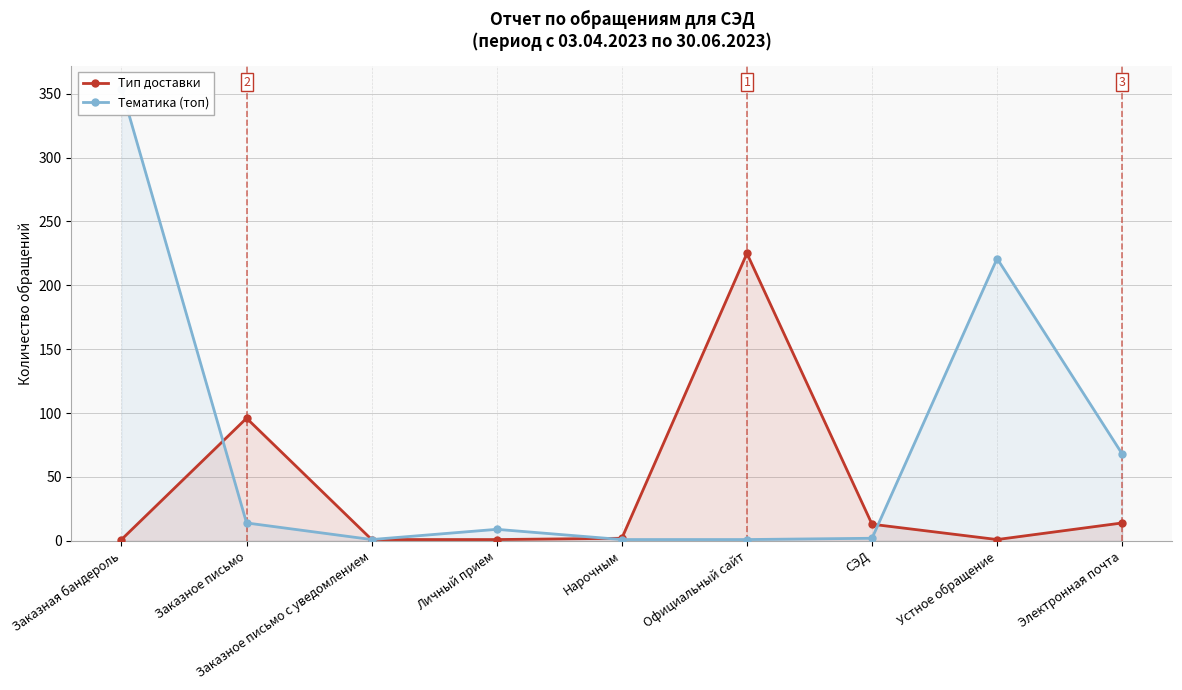

At how many categories does at least one series exceed 178?

3